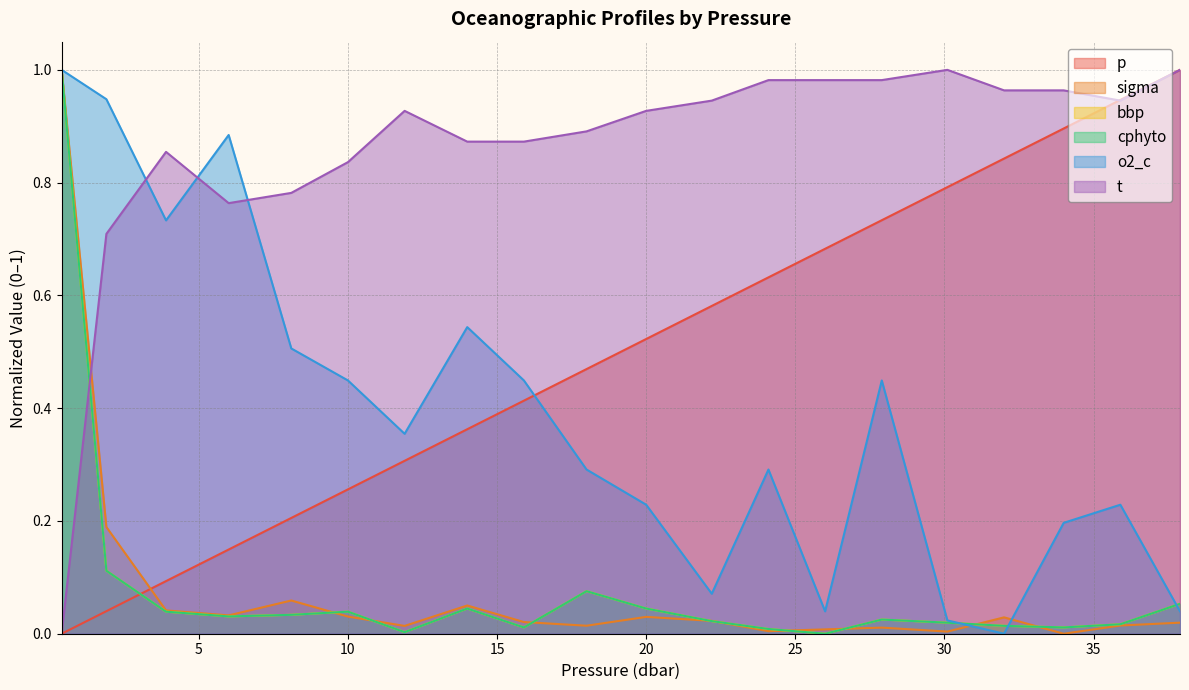

Reading left to right, what are all the values shown in this chart?

p: 0.4=0.0	1.9=0.0	3.9=0.1	6.0=0.1	8.1=0.2	10.0=0.3	11.9=0.3	14.0=0.4	15.9=0.4	18.0=0.5	20.0=0.5	22.2=0.6	24.1=0.6	26.0=0.7	27.9=0.7	30.1=0.8	32.0=0.8	34.0=0.9	35.9=0.9	37.9=1.0
sigma: 0.4=1.0	1.9=0.2	3.9=0.0	6.0=0.0	8.1=0.1	10.0=0.0	11.9=0.0	14.0=0.1	15.9=0.0	18.0=0.0	20.0=0.0	22.2=0.0	24.1=0.0	26.0=0.0	27.9=0.0	30.1=0.0	32.0=0.0	34.0=0.0	35.9=0.0	37.9=0.0
bbp: 0.4=1.0	1.9=0.1	3.9=0.0	6.0=0.0	8.1=0.0	10.0=0.0	11.9=0.0	14.0=0.0	15.9=0.0	18.0=0.1	20.0=0.0	22.2=0.0	24.1=0.0	26.0=0.0	27.9=0.0	30.1=0.0	32.0=0.0	34.0=0.0	35.9=0.0	37.9=0.1
cphyto: 0.4=1.0	1.9=0.1	3.9=0.0	6.0=0.0	8.1=0.0	10.0=0.0	11.9=0.0	14.0=0.0	15.9=0.0	18.0=0.1	20.0=0.0	22.2=0.0	24.1=0.0	26.0=0.0	27.9=0.0	30.1=0.0	32.0=0.0	34.0=0.0	35.9=0.0	37.9=0.1
o2_c: 0.4=1.0	1.9=0.9	3.9=0.7	6.0=0.9	8.1=0.5	10.0=0.4	11.9=0.4	14.0=0.5	15.9=0.4	18.0=0.3	20.0=0.2	22.2=0.1	24.1=0.3	26.0=0.0	27.9=0.4	30.1=0.0	32.0=0.0	34.0=0.2	35.9=0.2	37.9=0.0
t: 0.4=0.0	1.9=0.7	3.9=0.9	6.0=0.8	8.1=0.8	10.0=0.8	11.9=0.9	14.0=0.9	15.9=0.9	18.0=0.9	20.0=0.9	22.2=0.9	24.1=1.0	26.0=1.0	27.9=1.0	30.1=1.0	32.0=1.0	34.0=1.0	35.9=0.9	37.9=1.0